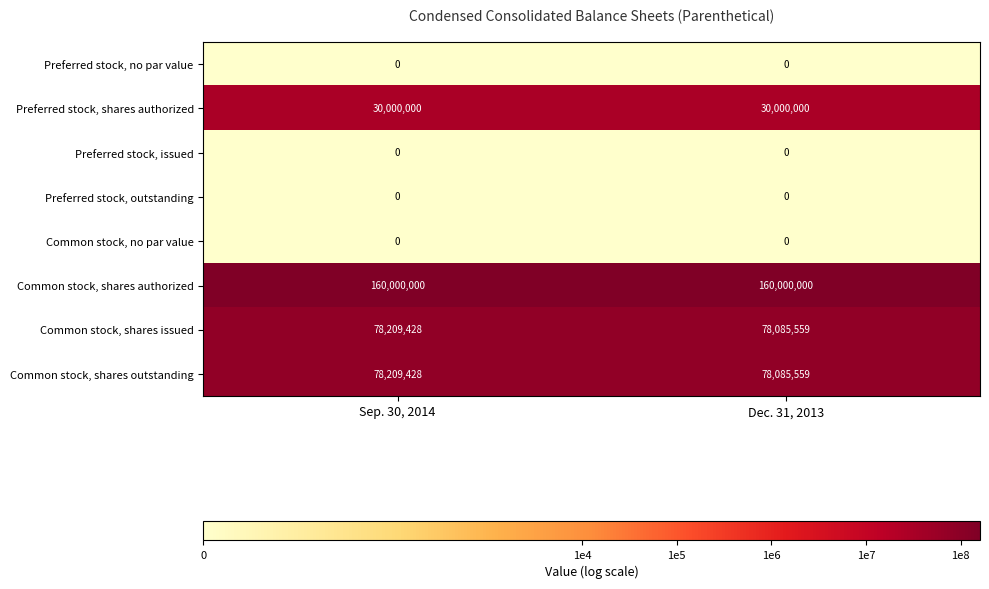

What is the difference between the highest and lowest values at Dec. 31, 2013?

160000000